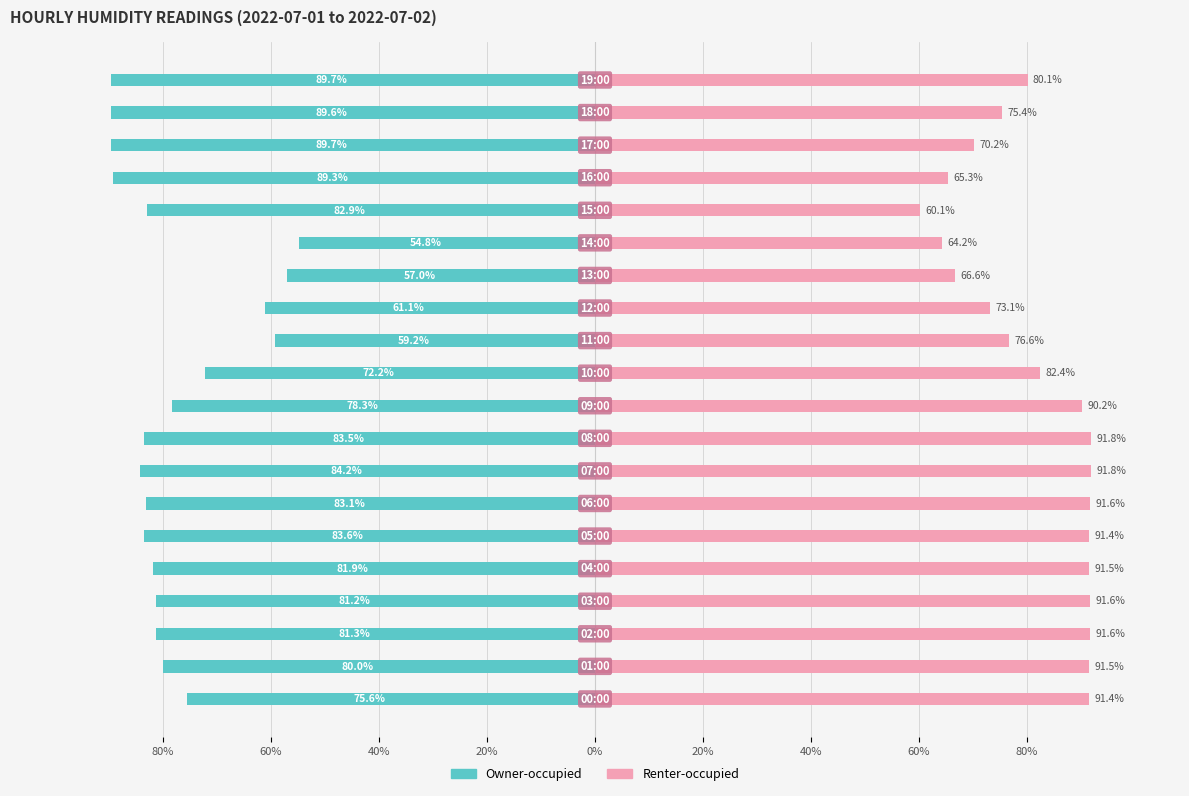

Rank the series by their maximum value, from lowest to highest.

Owner-occupied, Renter-occupied